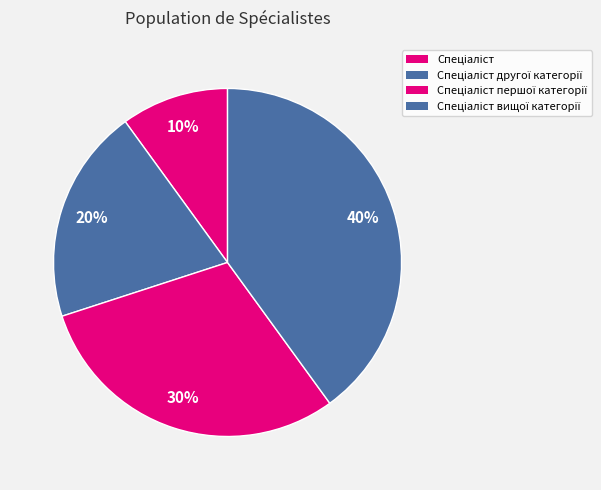

To the nearest percent, what percentage of the pie is Спеціаліст другої категорії?

20%